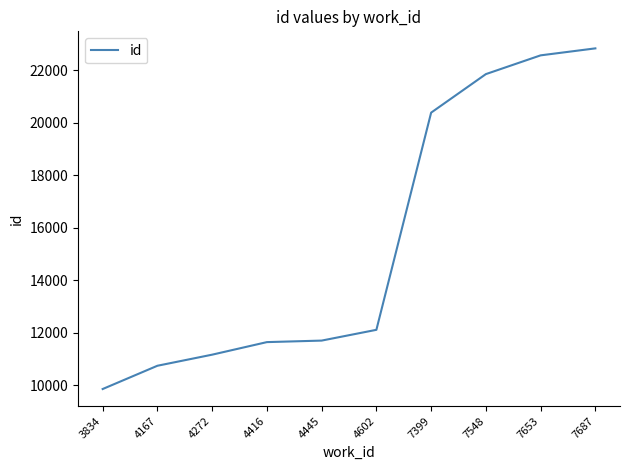

What is the maximum value shown in the chart?

22834